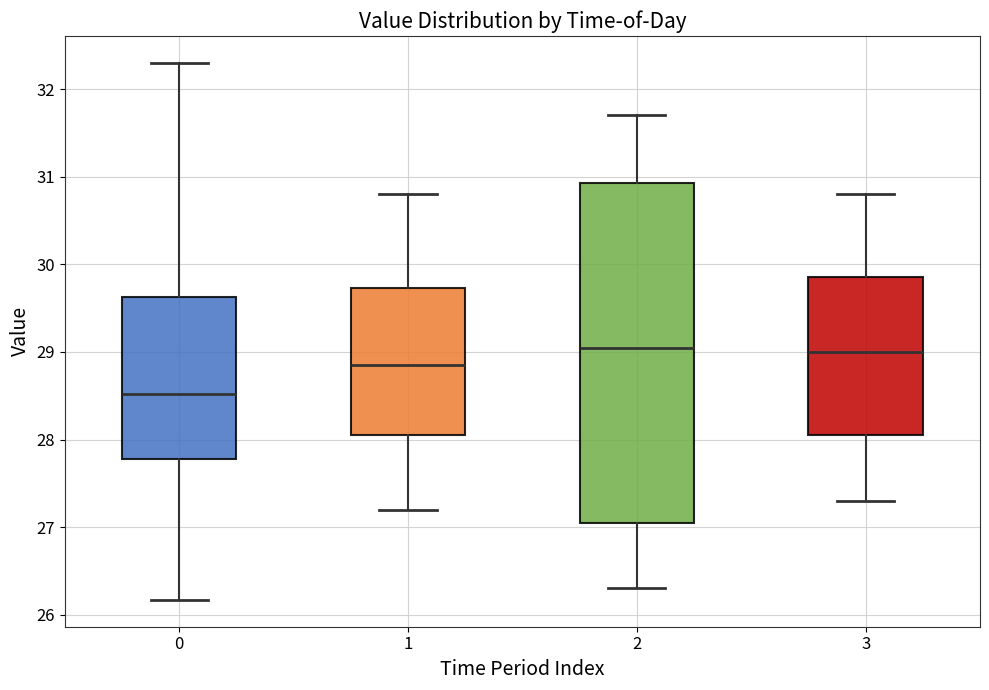

Reading left to right, transcribe this box plot: for each box, give where its median line is, the range the box spans, and where its two whiskers end, as read against the y-axis. The values are not printed on the chart, so give them approximately, as read against the axis.

0: median 28.5, box 27.8 to 29.6, whiskers 26.2 to 32.3
1: median 28.9, box 28.1 to 29.7, whiskers 27.2 to 30.8
2: median 29.1, box 27.1 to 30.9, whiskers 26.3 to 31.7
3: median 29.0, box 28.1 to 29.9, whiskers 27.3 to 30.8